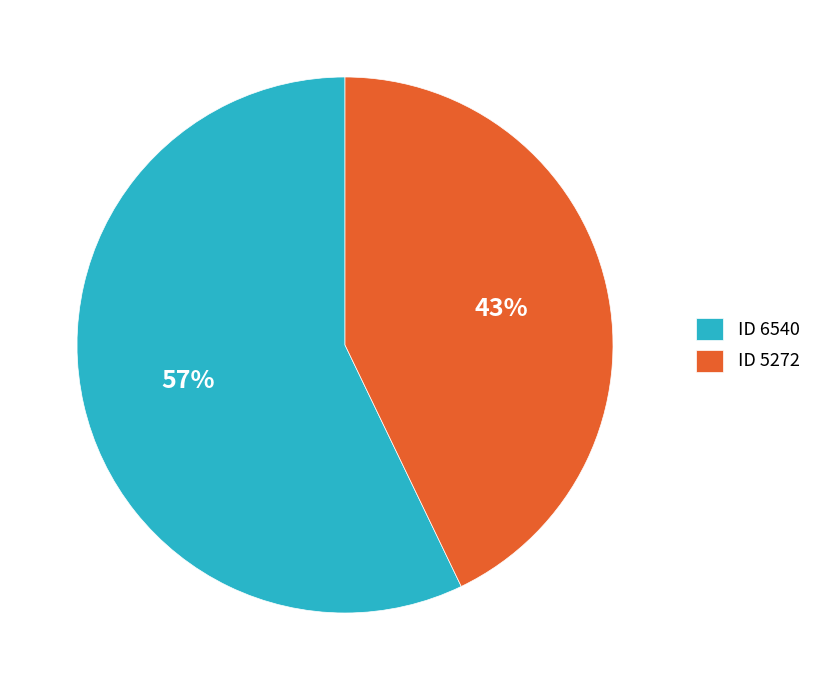

To the nearest percent, what percentage of the pie is ID 6540?

57%